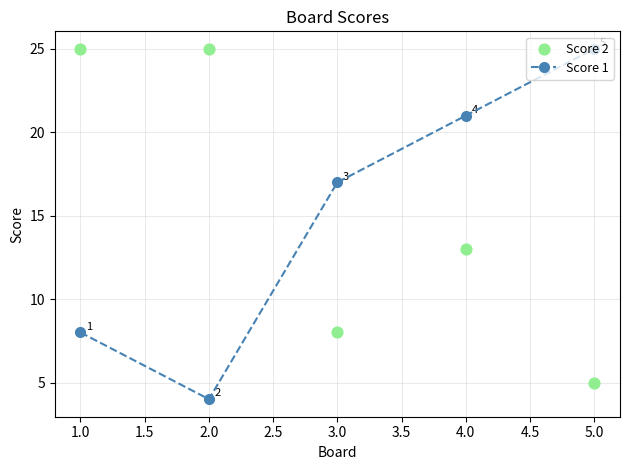

Which series has the largest Y range (max minus min)?

Score 1